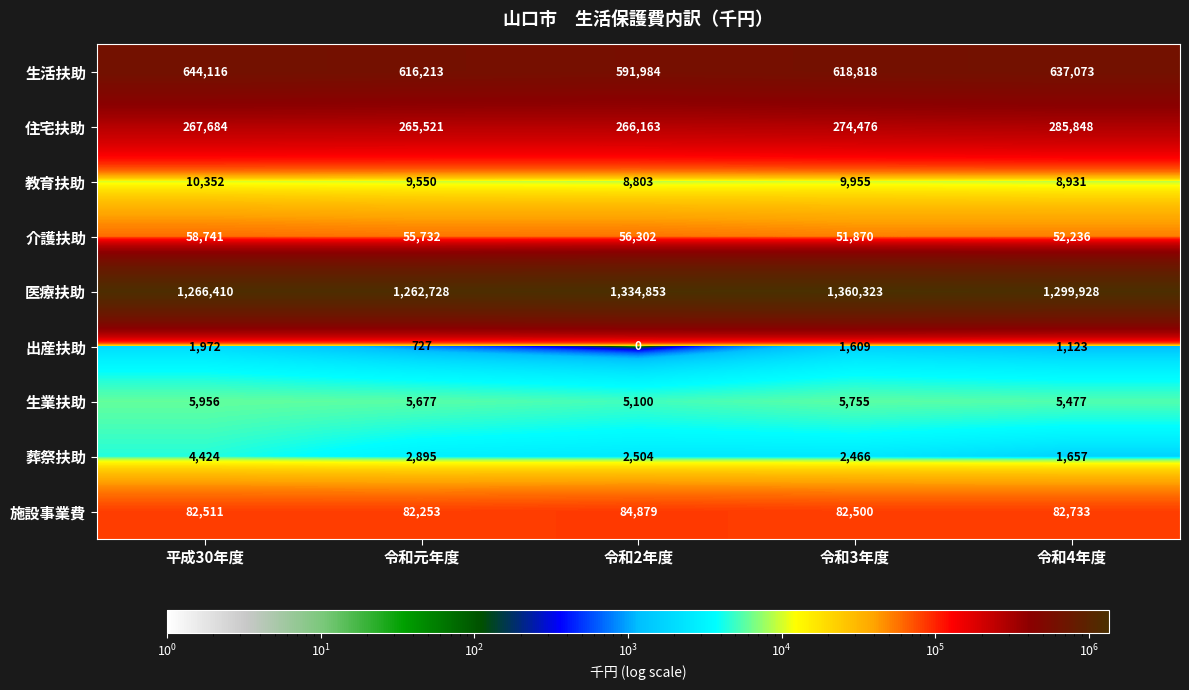

What is the average value of the 介護扶助 series?

54976